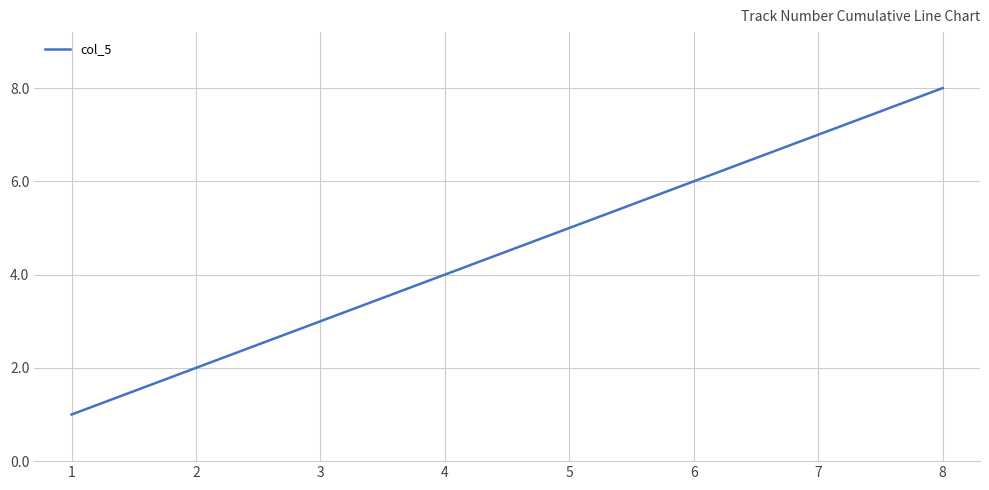

What is the smallest value displayed?

1